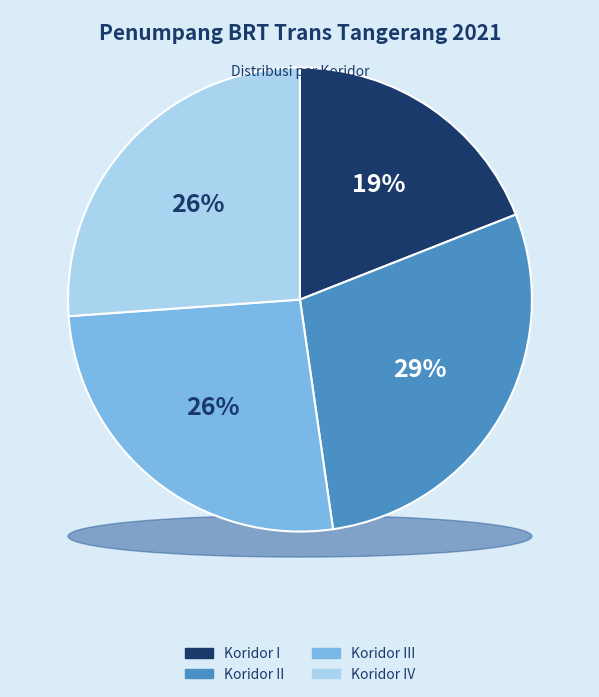

Rank the categories by value from lowest to highest.

Koridor I, Koridor III, Koridor IV, Koridor II